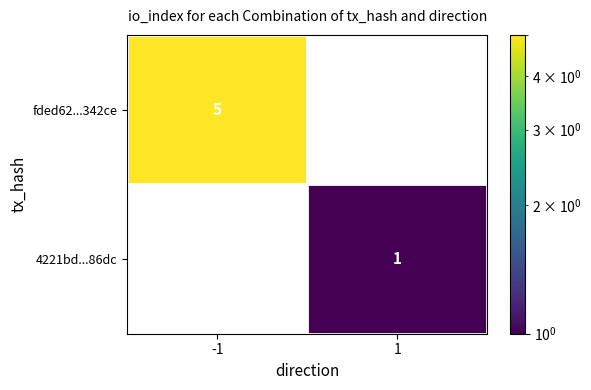

Is the value of 4221bd...86dc at 1 greater than the value of fded62...342ce at -1?

No